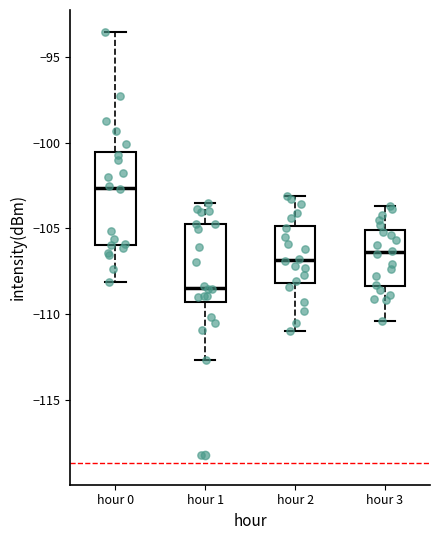

Which box's median line is the lowest?

hour 1